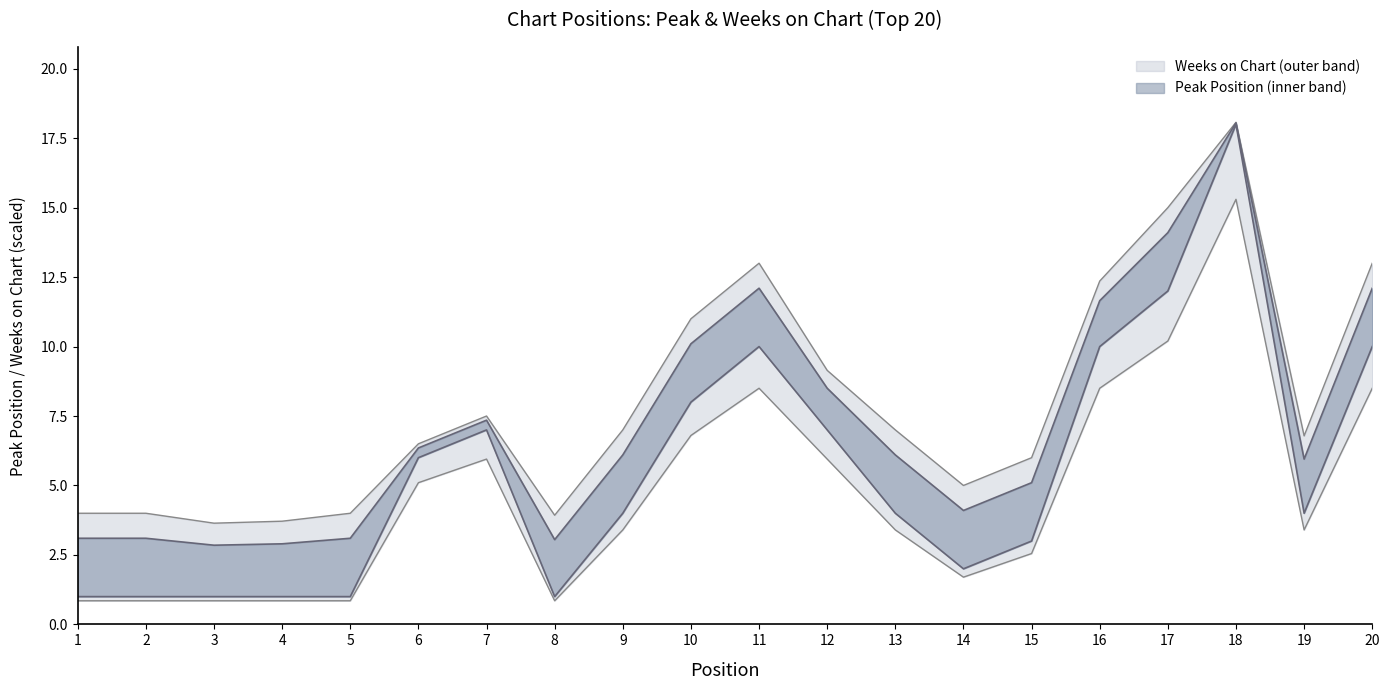

The chart shows a value of 3.6 at 17. True or false?

False